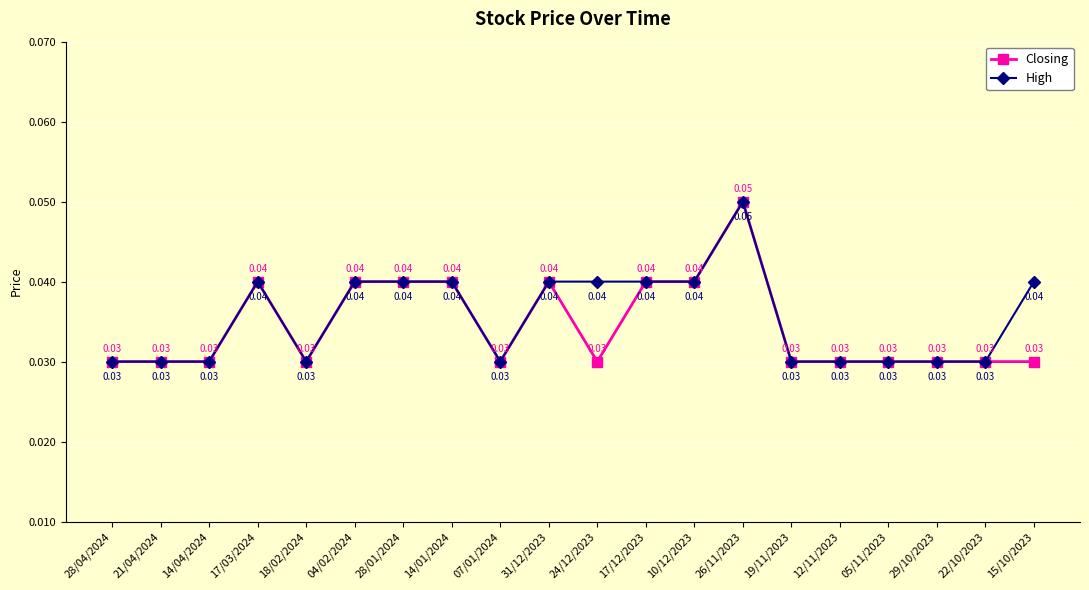

List the series in order of their overall mean, lowest first.

Closing, High